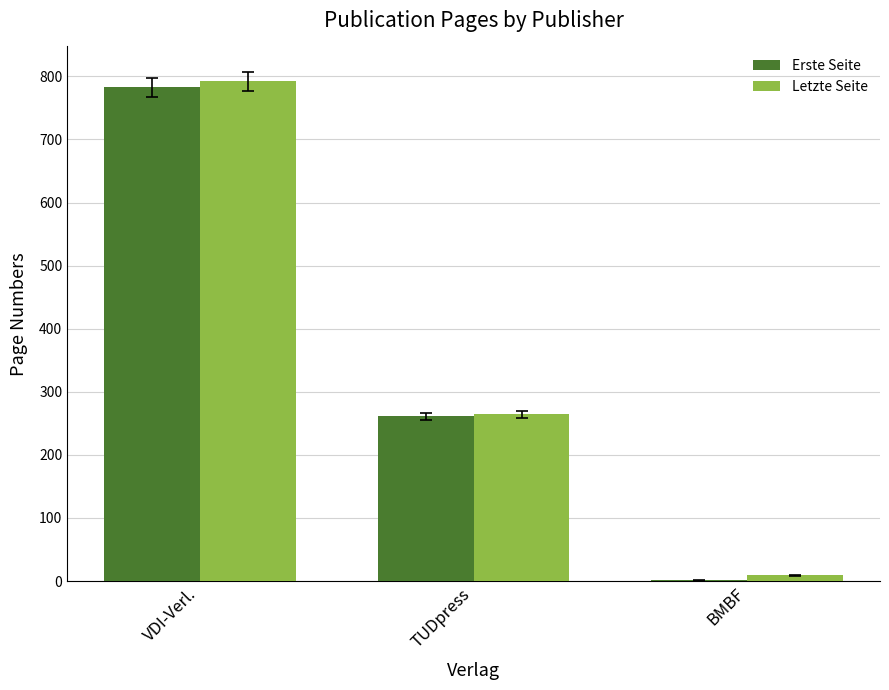

What is the maximum value shown in the chart?

792